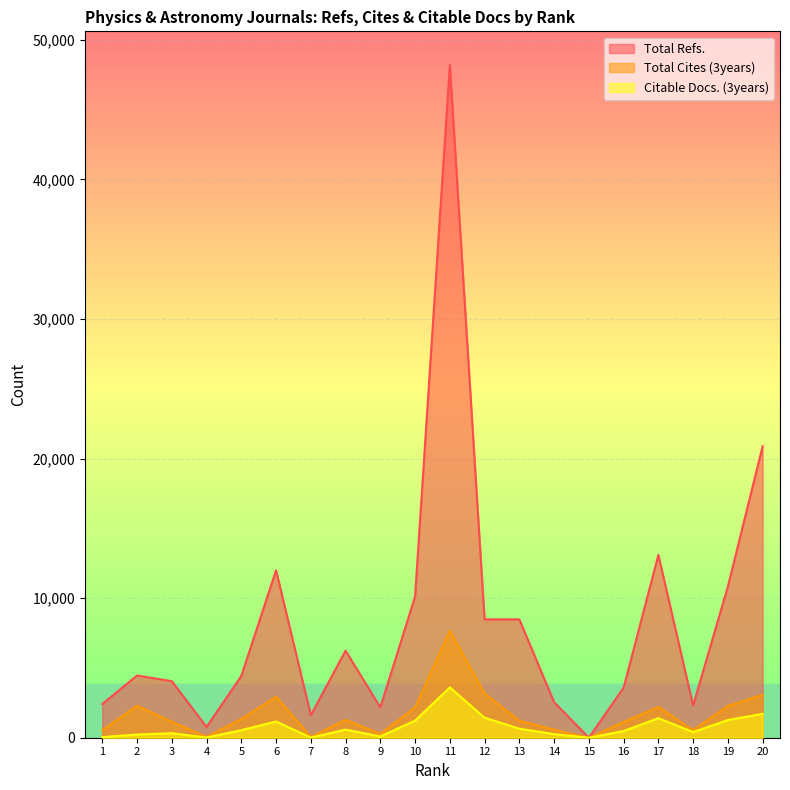

At which label does Total Refs. reach its minimum?

15